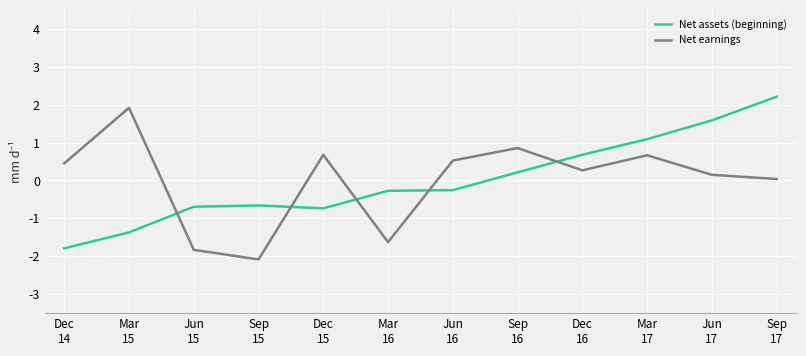

What is the minimum value shown in the chart?

-2.1